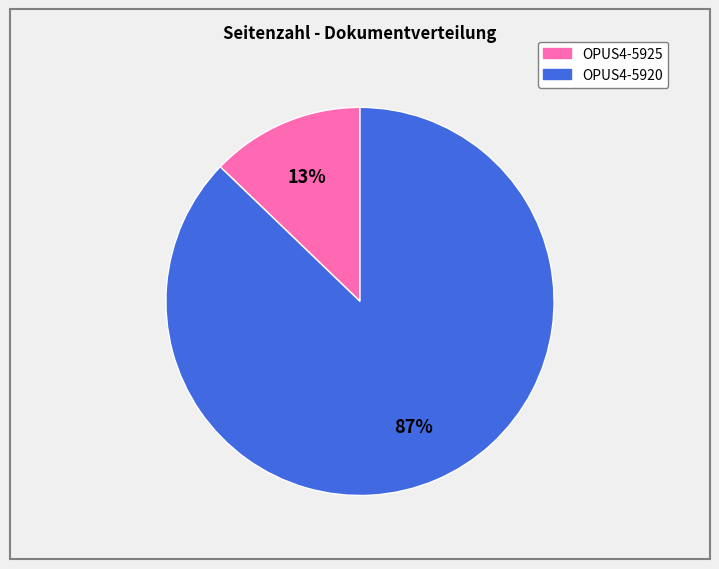

Does any single category account for the majority?

Yes